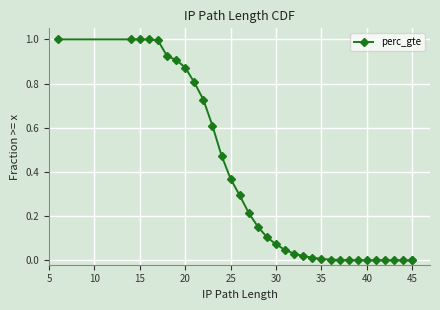

What is the maximum value shown in the chart?

1.0